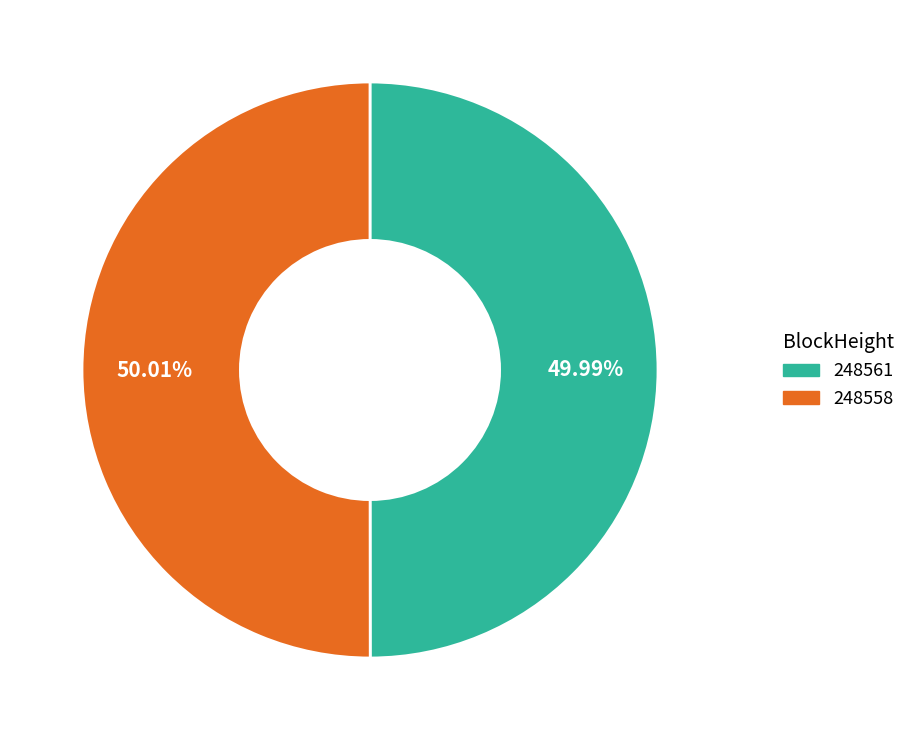

The 248558 slice represents 88% of the pie. True or false?

False